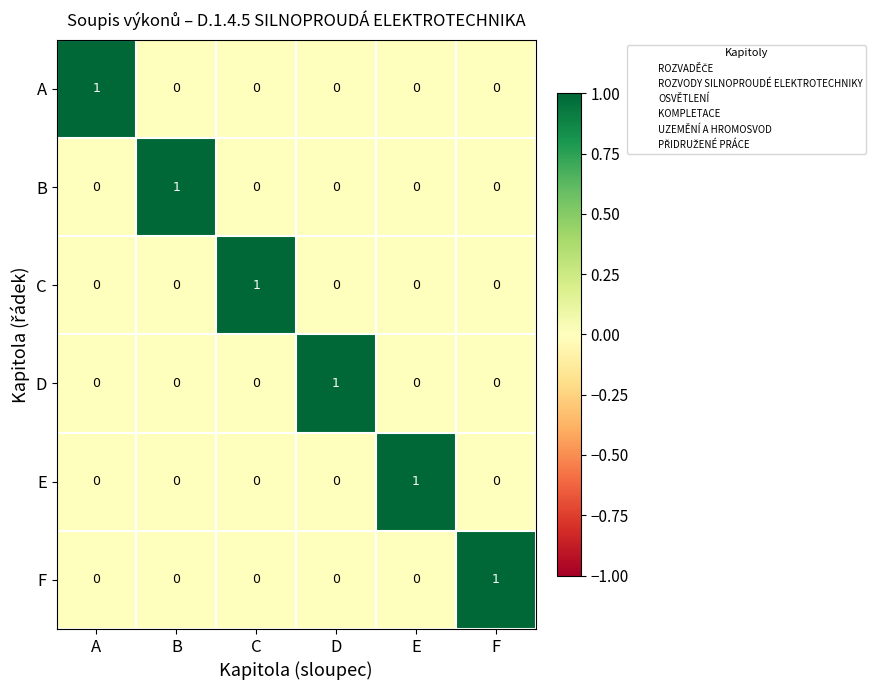

What is the difference between the highest and lowest values at A?

1